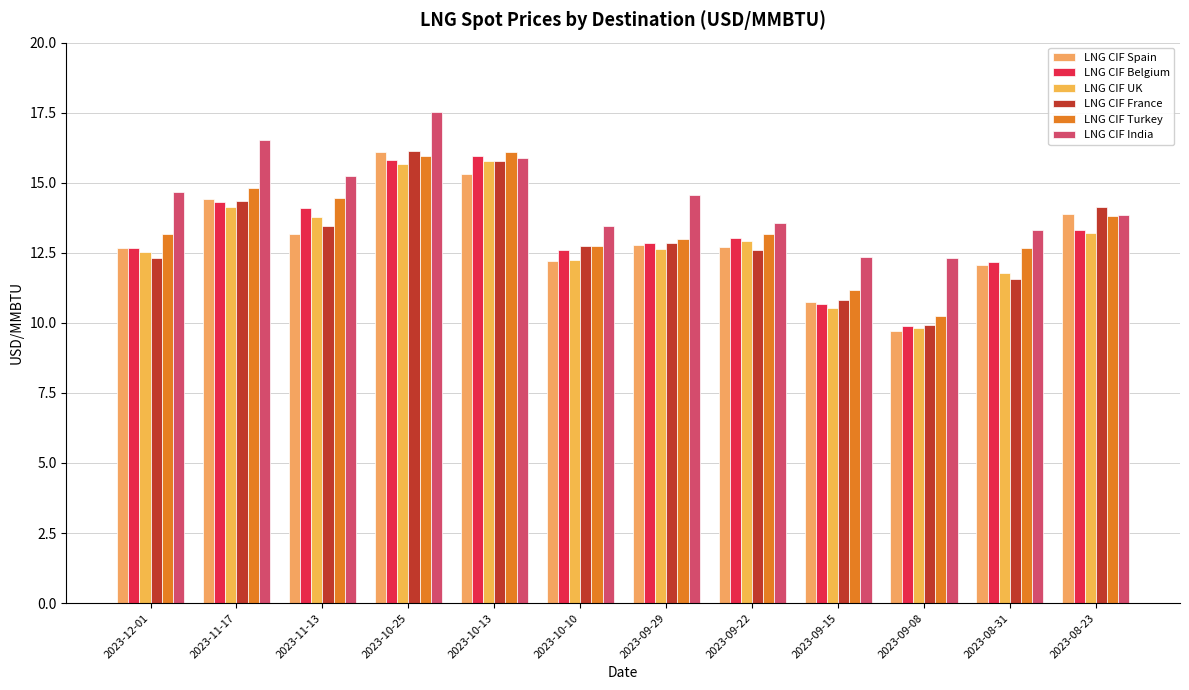

What is the value of the LNG CIF Belgium bar at the 11th from the left?

12.2